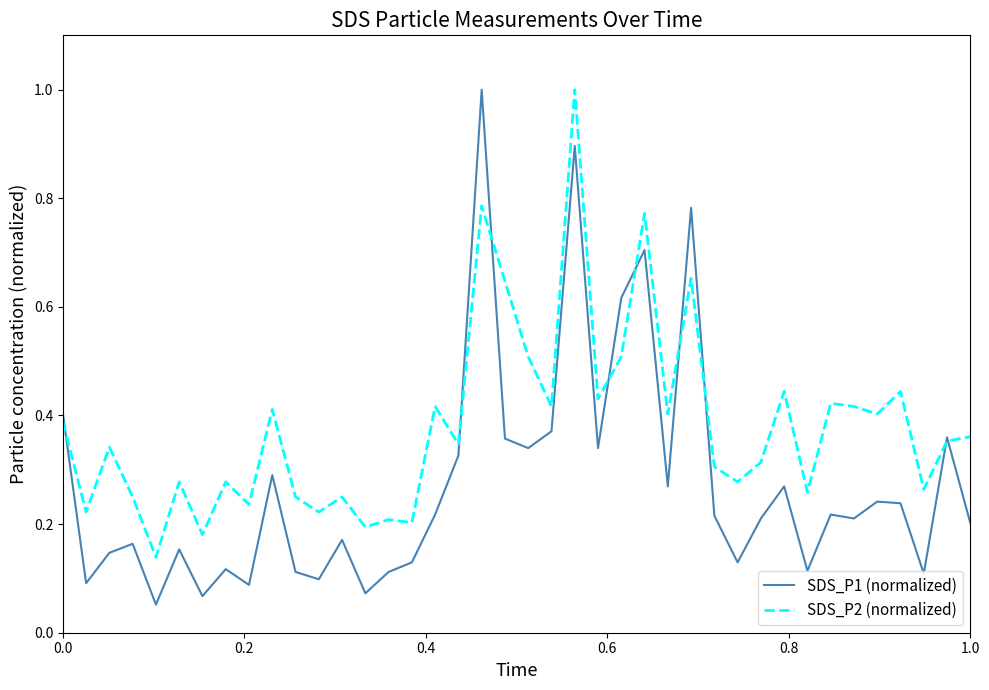

Which series has the largest range (max minus min)?

SDS_P1 (normalized)